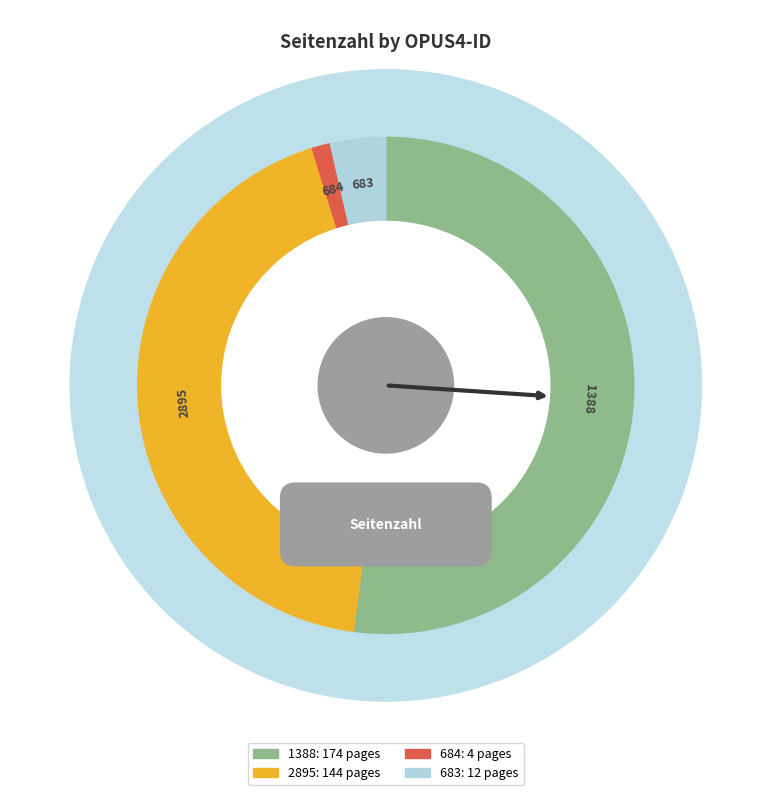

What is the change in value from 1388 to 683?

-162